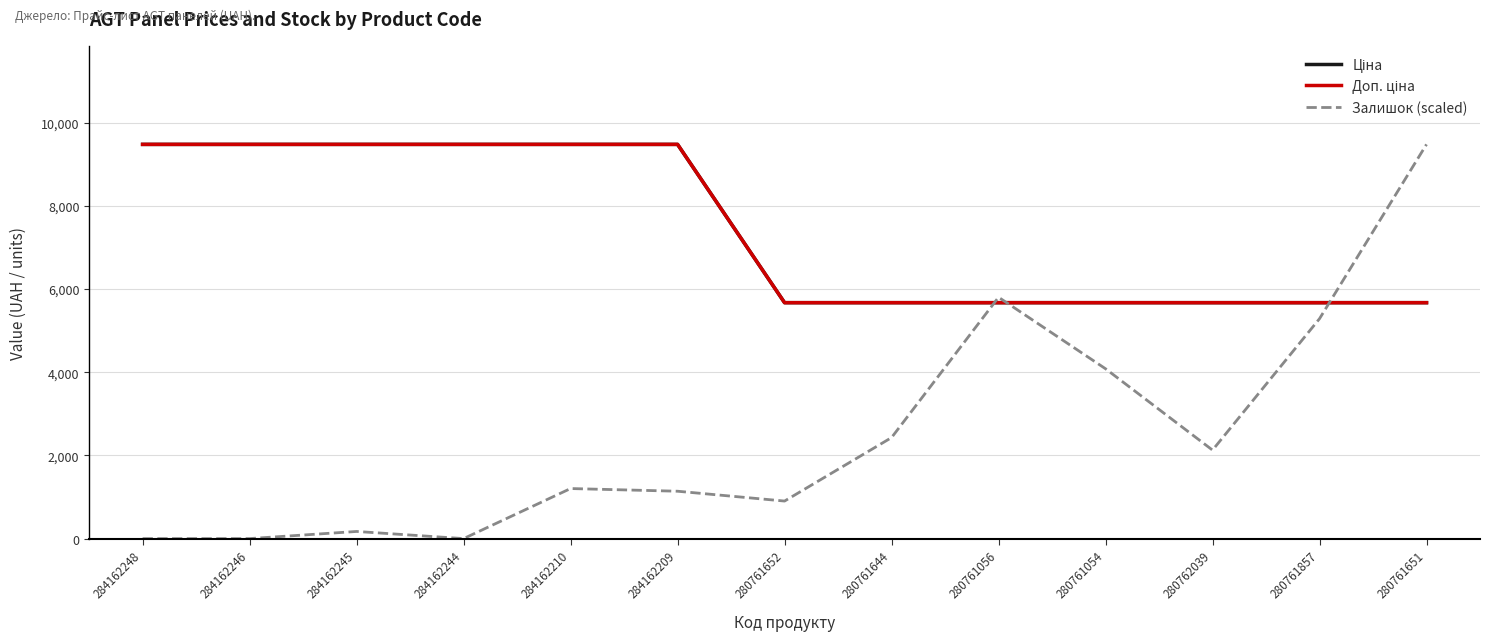

Which series has the largest total across all categories?

Ціна